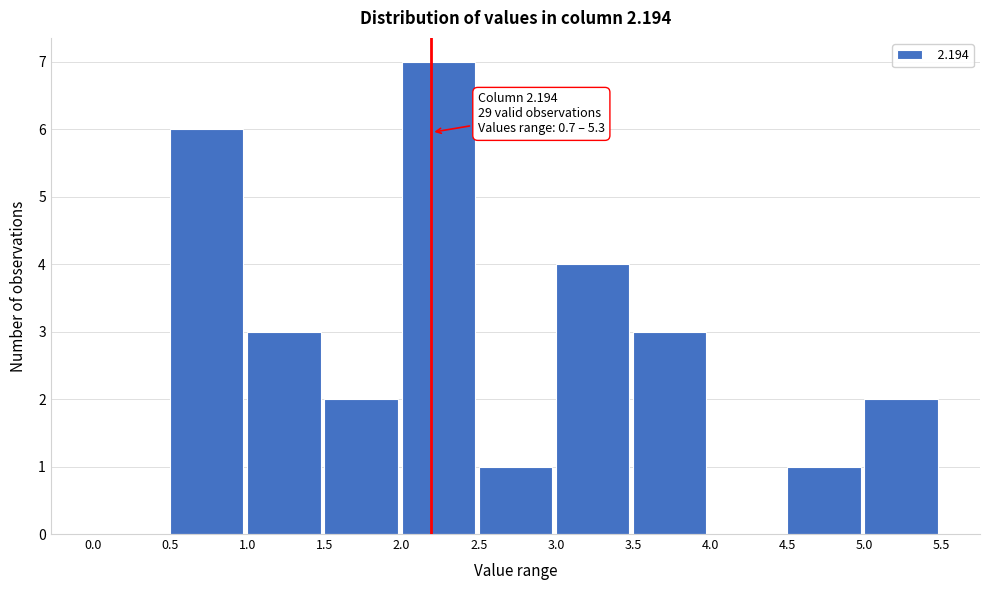

Which range on the x-axis has the tallest bar?

2.0 to 2.5